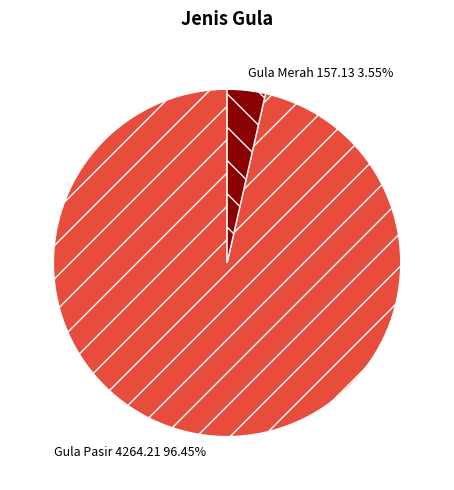

Is the sum of Gula Merah and Gula Pasir greater than half?

Yes